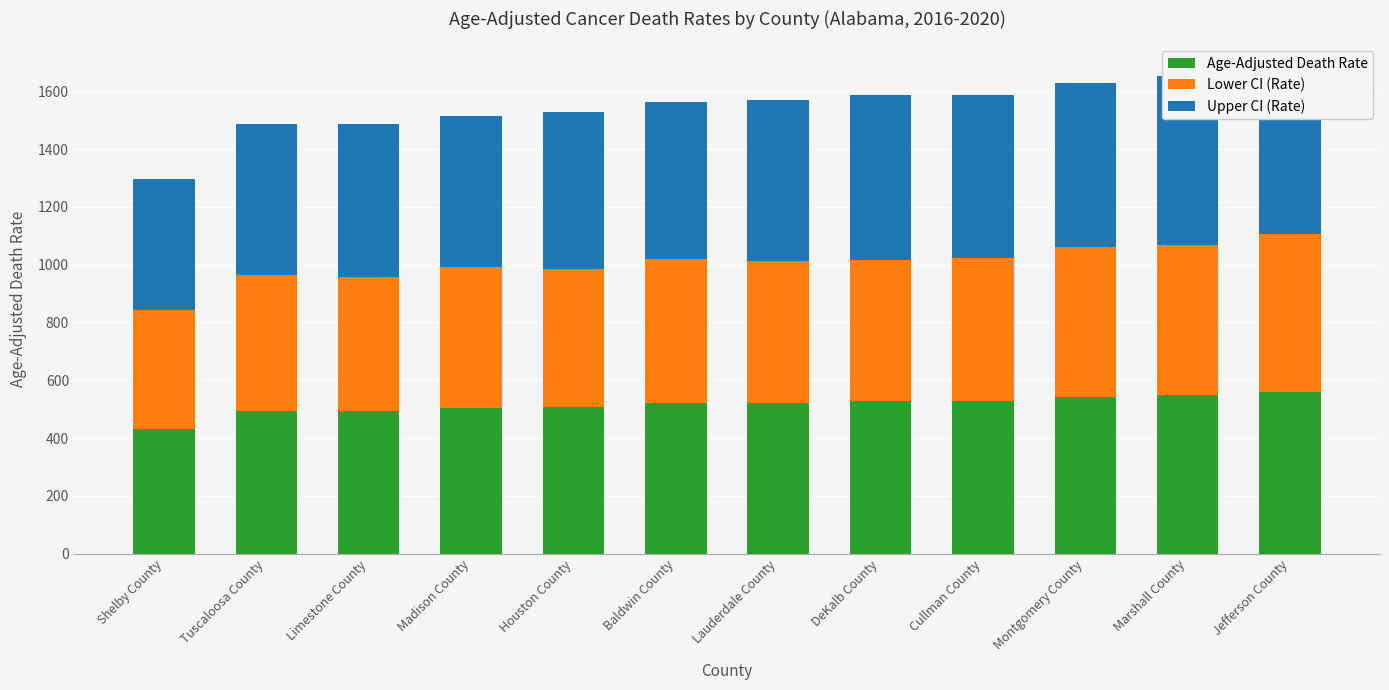

Is it true that Lower CI (Rate) equals 715.3 at Limestone County?

False